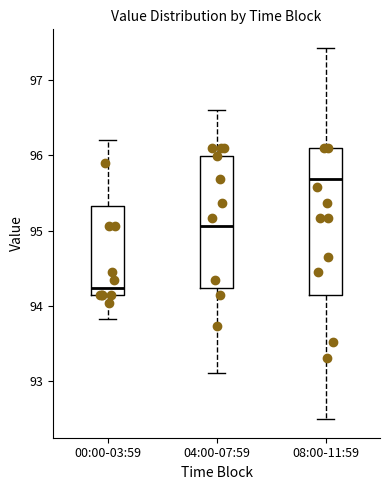

Which box's median line is the lowest?

00:00-03:59